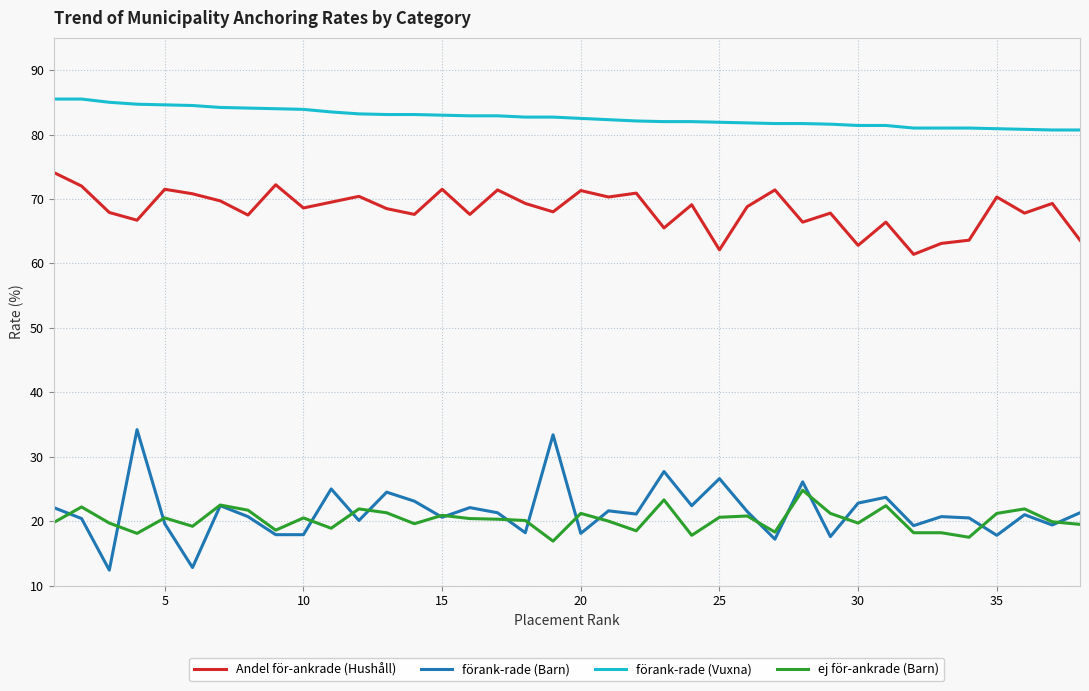

What is the average value of the ej för-ankrade (Barn) series?

20.2